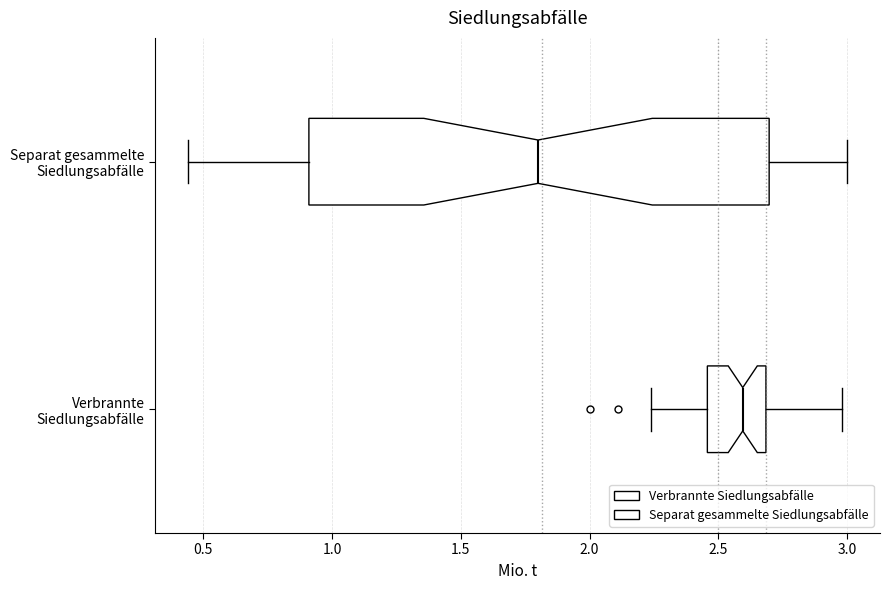

Which box's median line is the furthest to the right?

Verbrannte Siedlungsabfälle